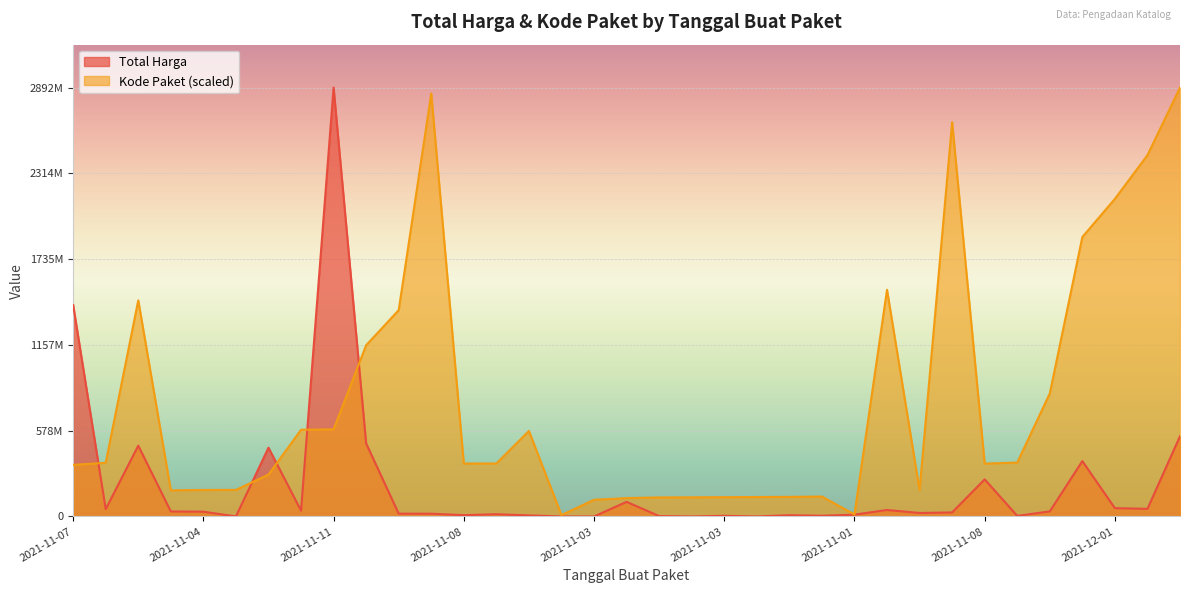

True or false: Total Harga and Kode Paket cross at least once.

True